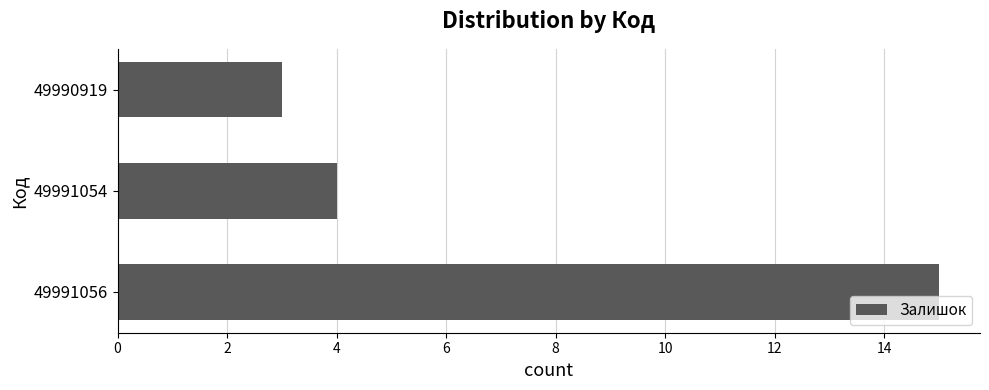

What is the average value?

7